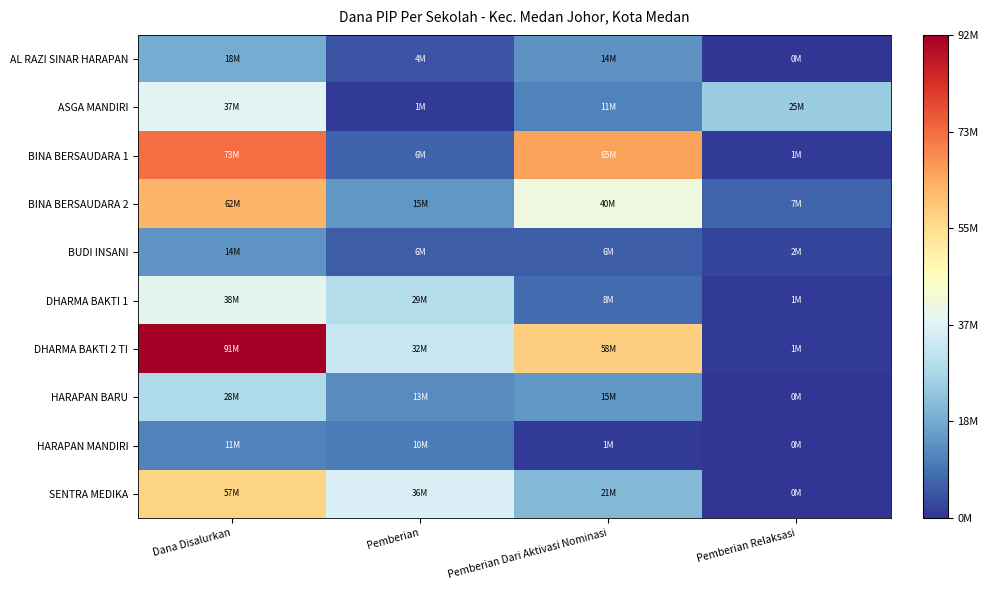

What is the total value across all series at Pemberian?

154000000